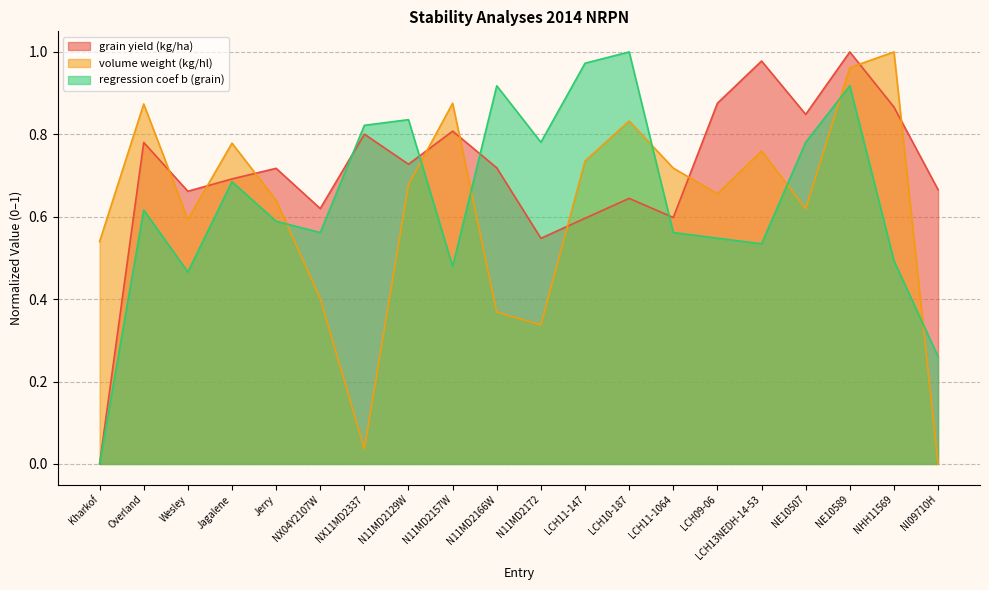

What is the maximum value shown in the chart?

1.0